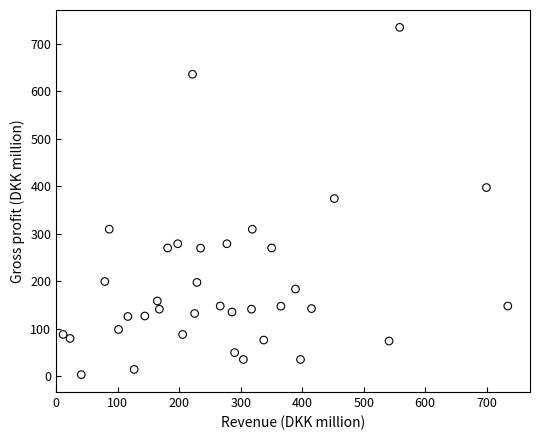

What is the range of X values (max minus min)?

723.0